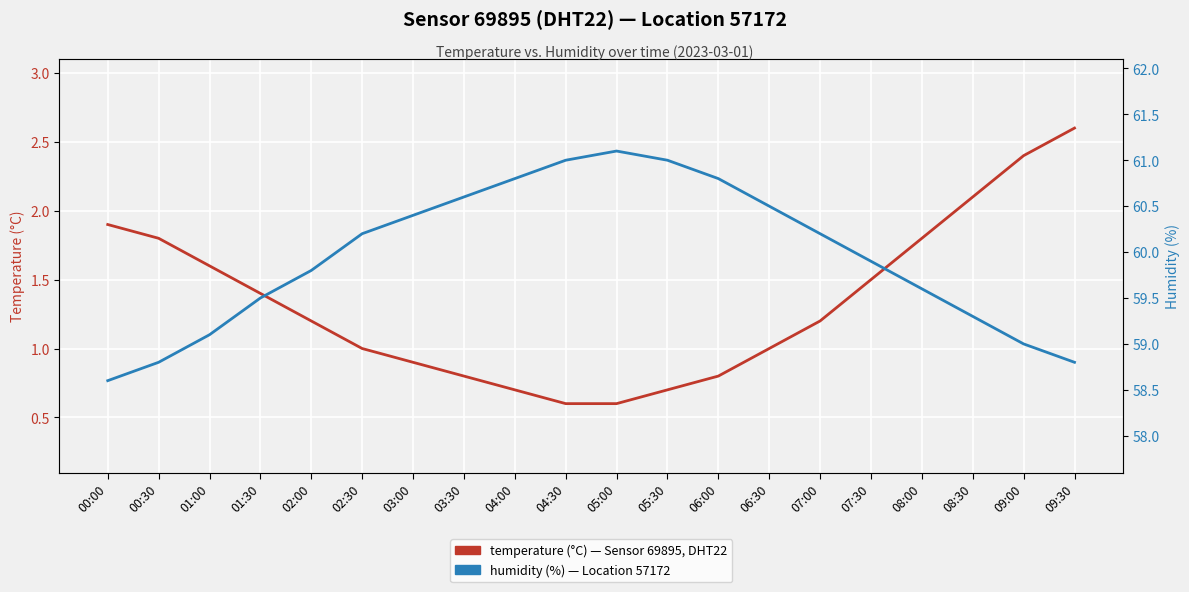

How many data points in humidity are above 60?

10